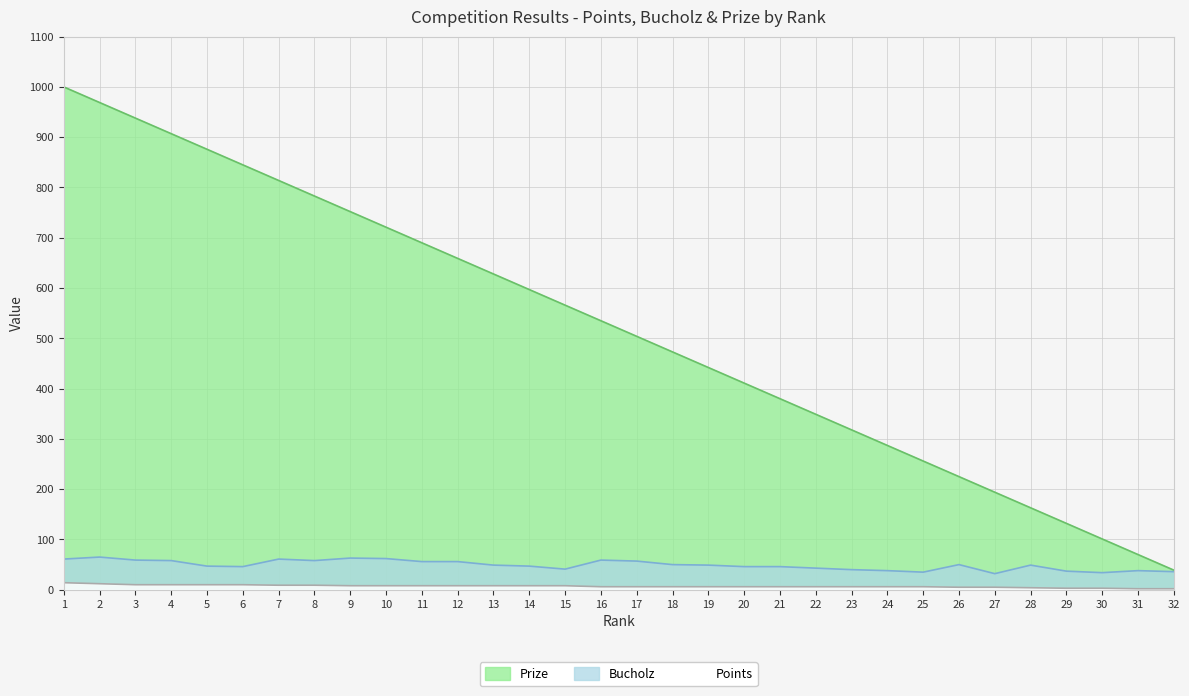

What is the minimum value for Prize?

39